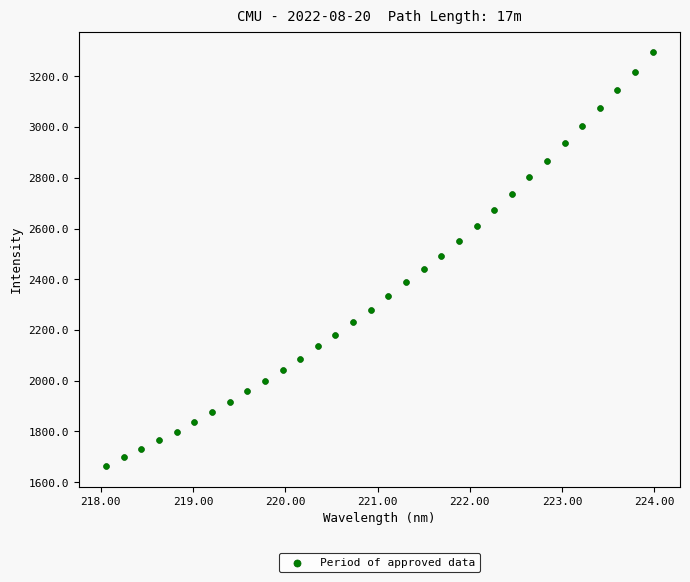

What is the range of X values (max minus min)?

5.9